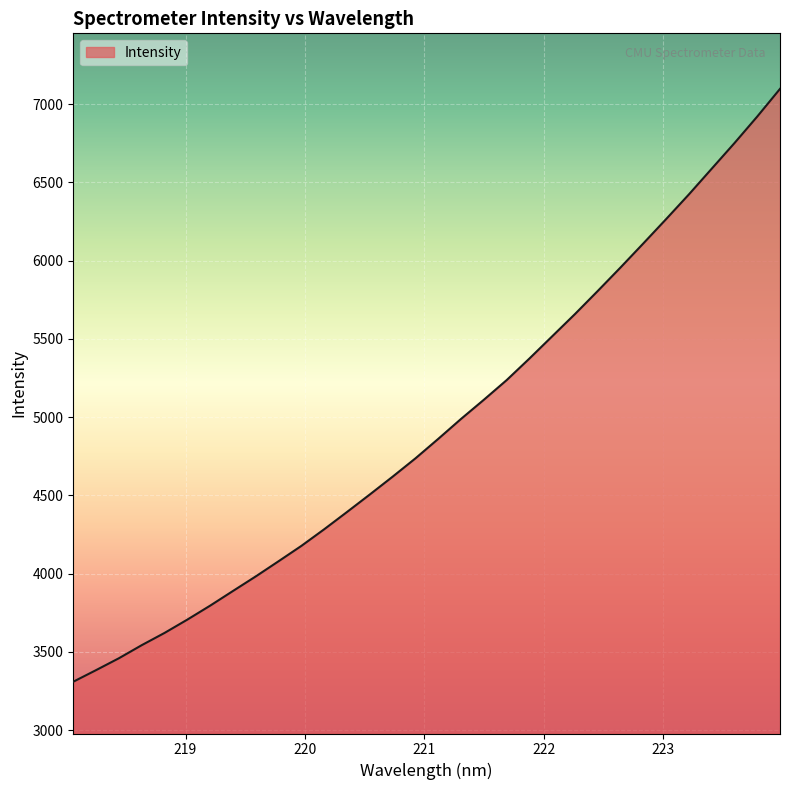

What is the maximum value shown in the chart?

7098.2